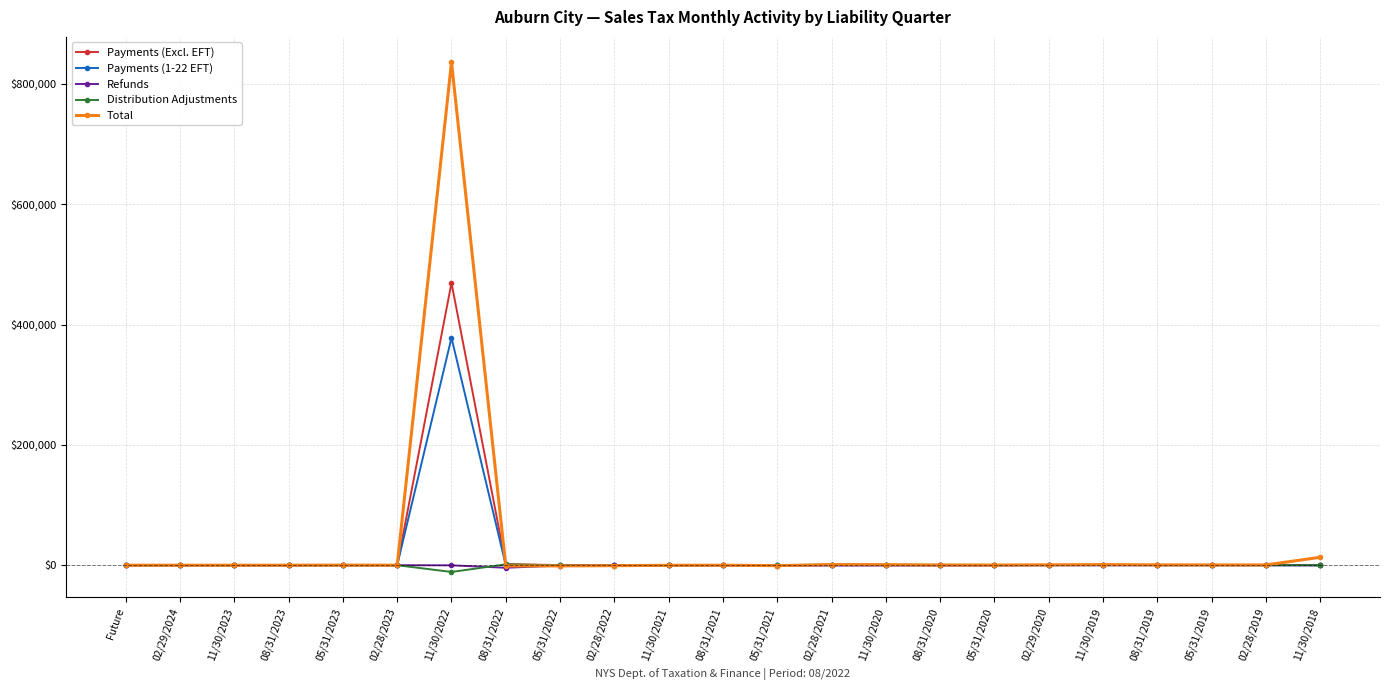

At which category does the chart reach its peak across all series?

11/30/2022